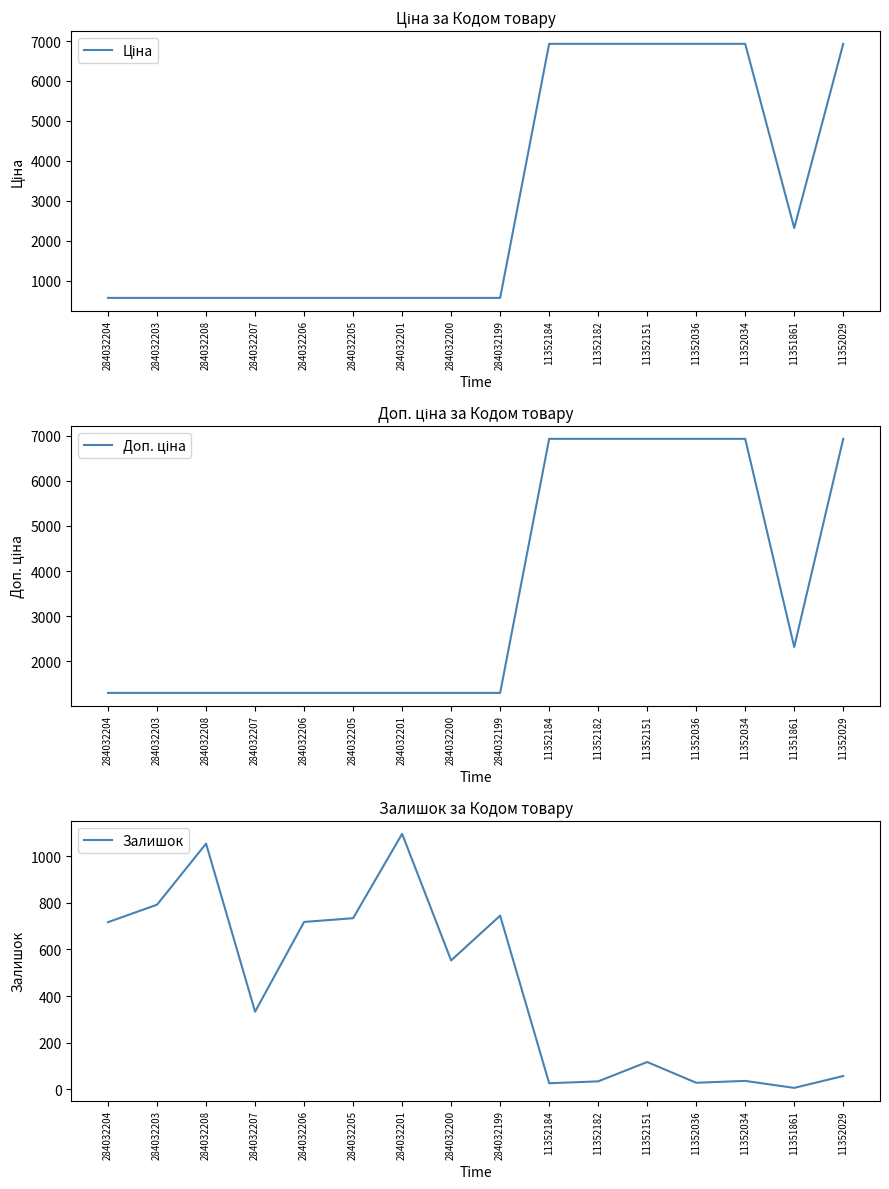

True or false: Доп. ціна and Ціна intersect in this chart.

False